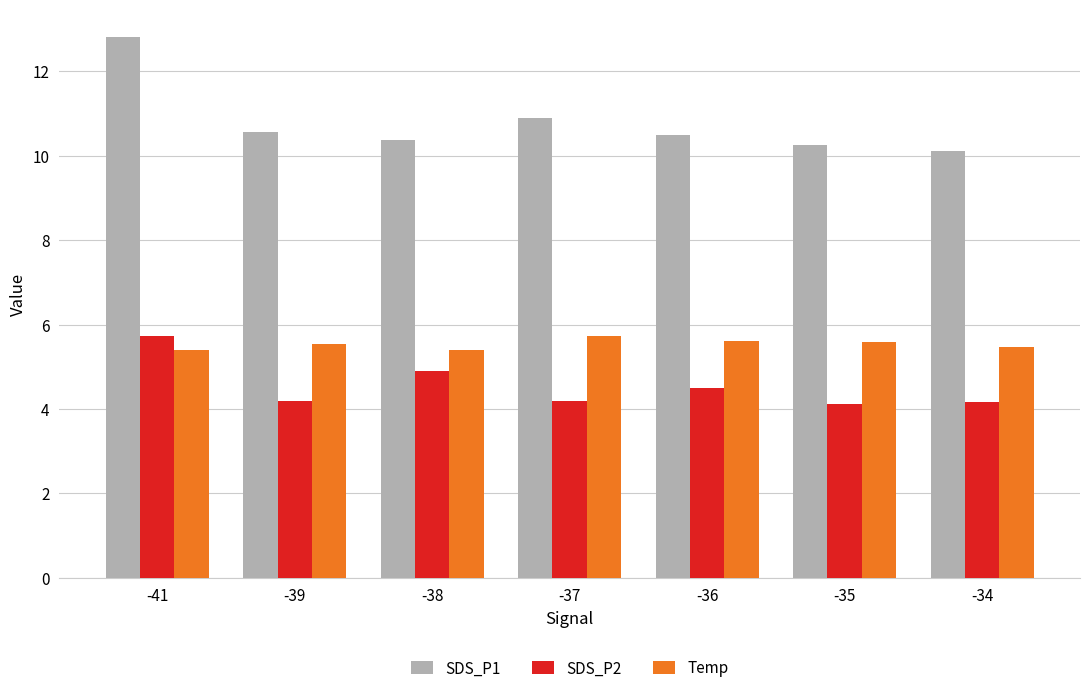

List the series in order of their overall mean, lowest first.

SDS_P2, Temp, SDS_P1